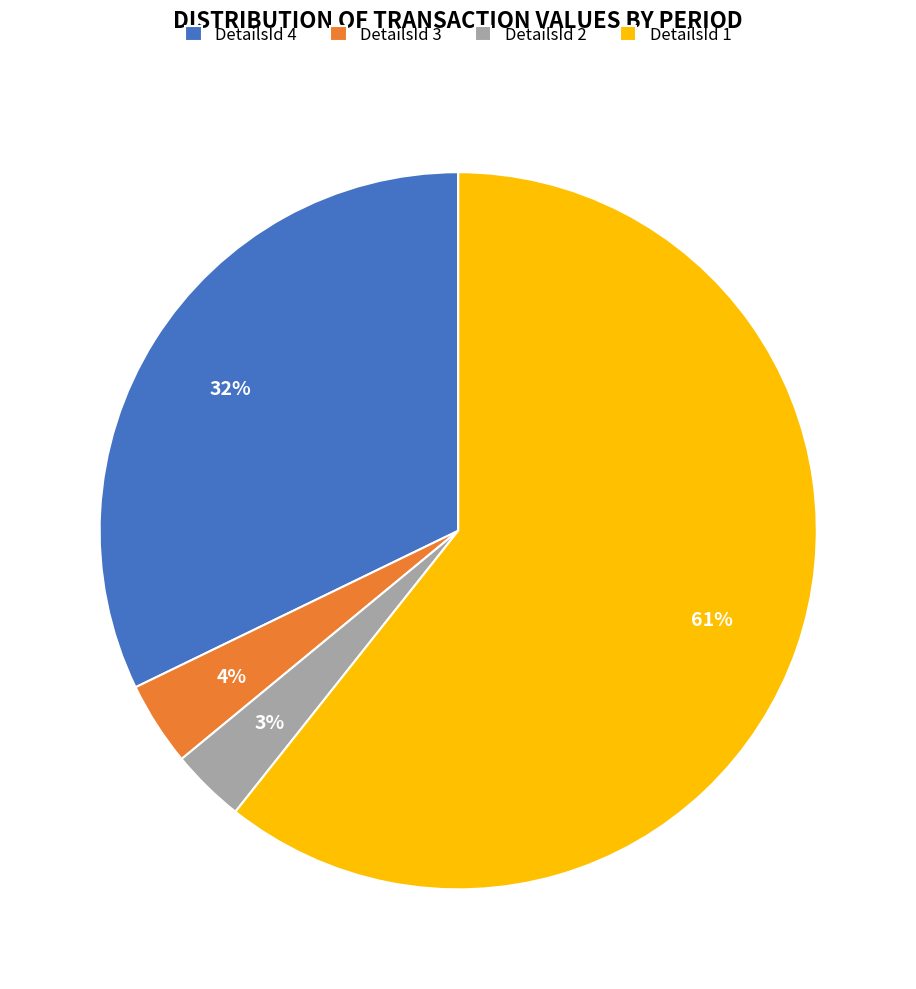

To the nearest percent, what portion does DetailsId 3 represent?

4%